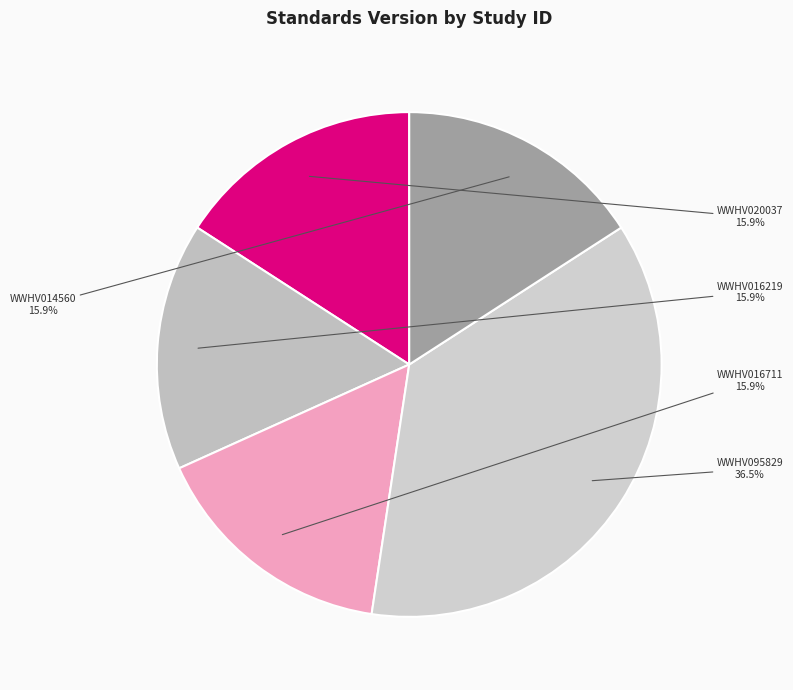

Which slice is the largest?

WWHV095829